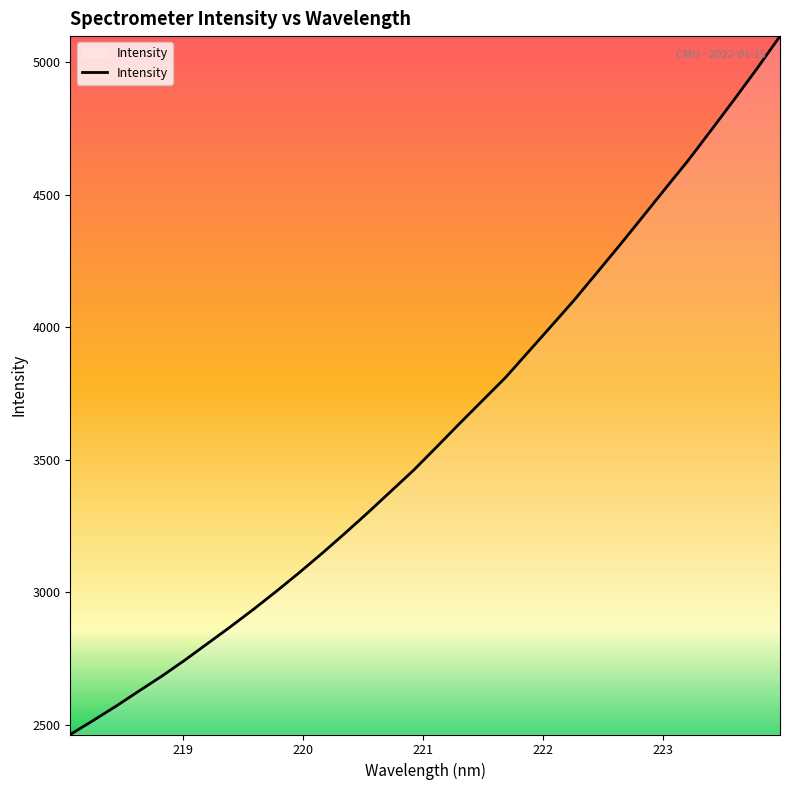

What is the greatest value displayed?

5098.6